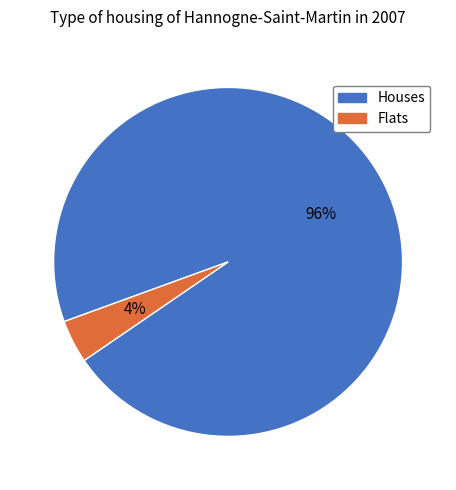

Between Flats and Houses, which is larger?

Houses